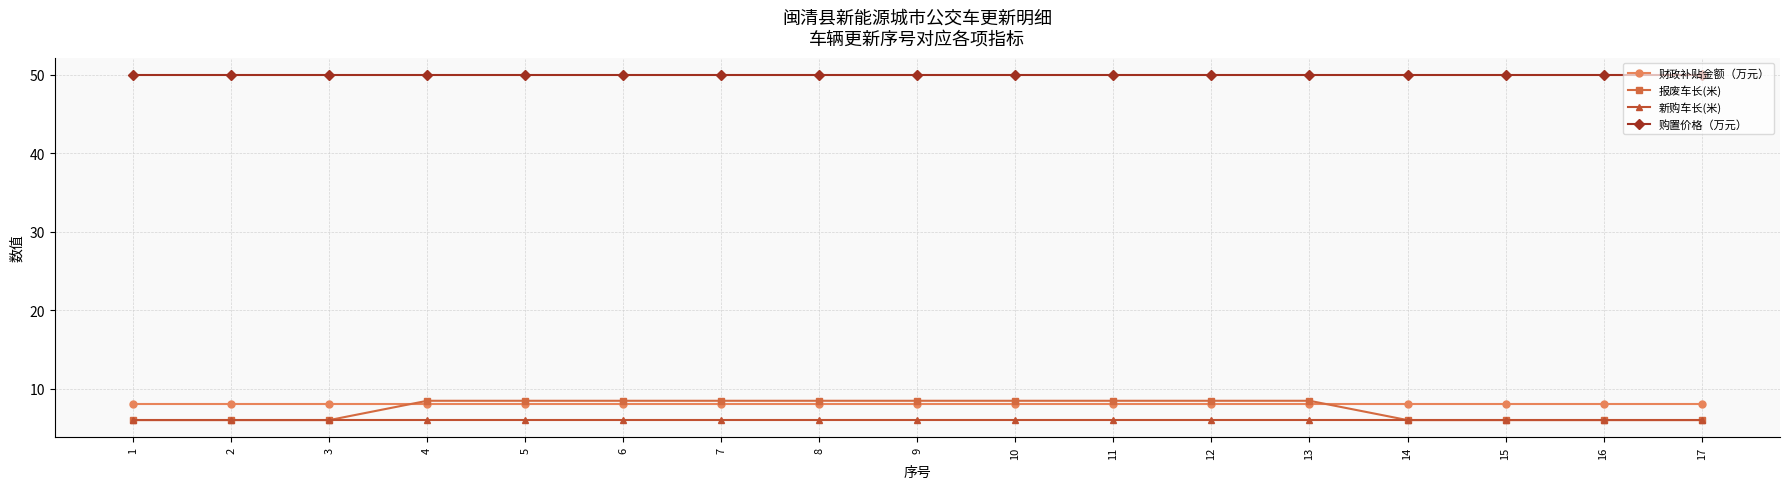

True or false: 报废车长(米) and 购置价格（万元） cross at least once.

False